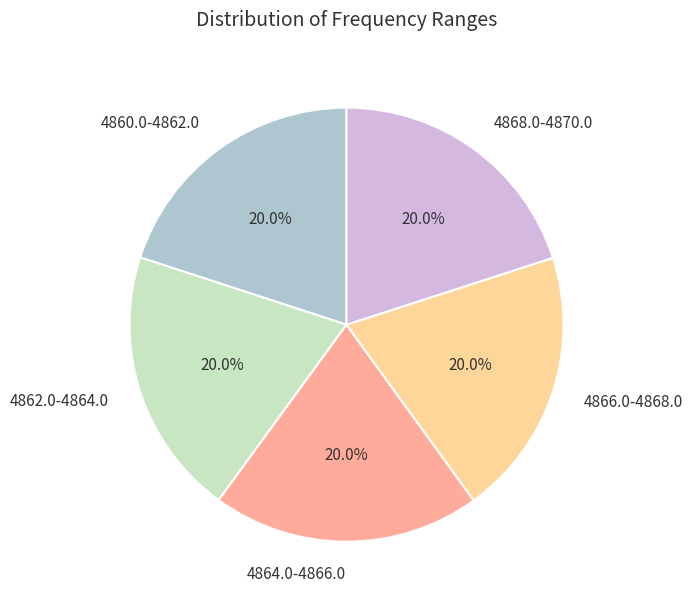

To the nearest percent, what is the average slice percentage?

20%